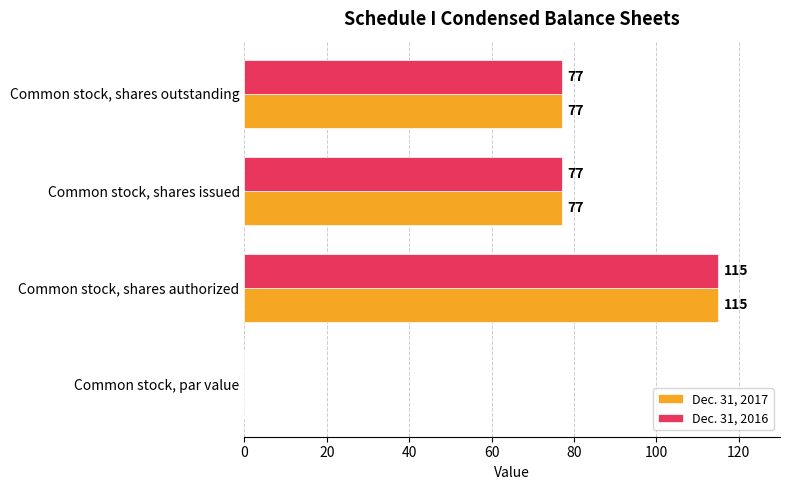

How many positive values does the Dec. 31, 2017 series have?

3